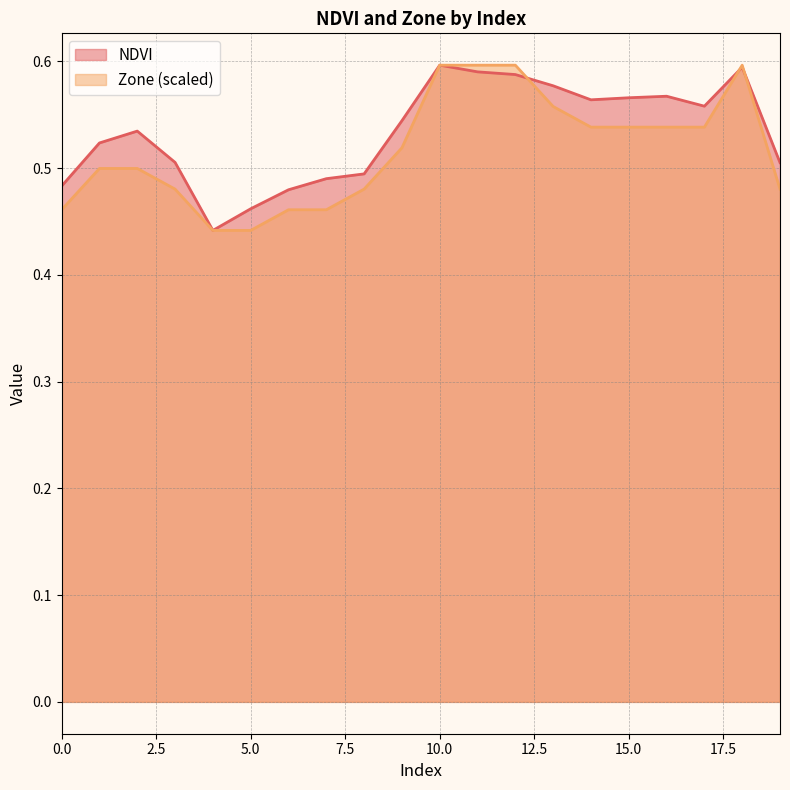

What are all the series names shown in the legend?

NDVI, Zone (scaled)